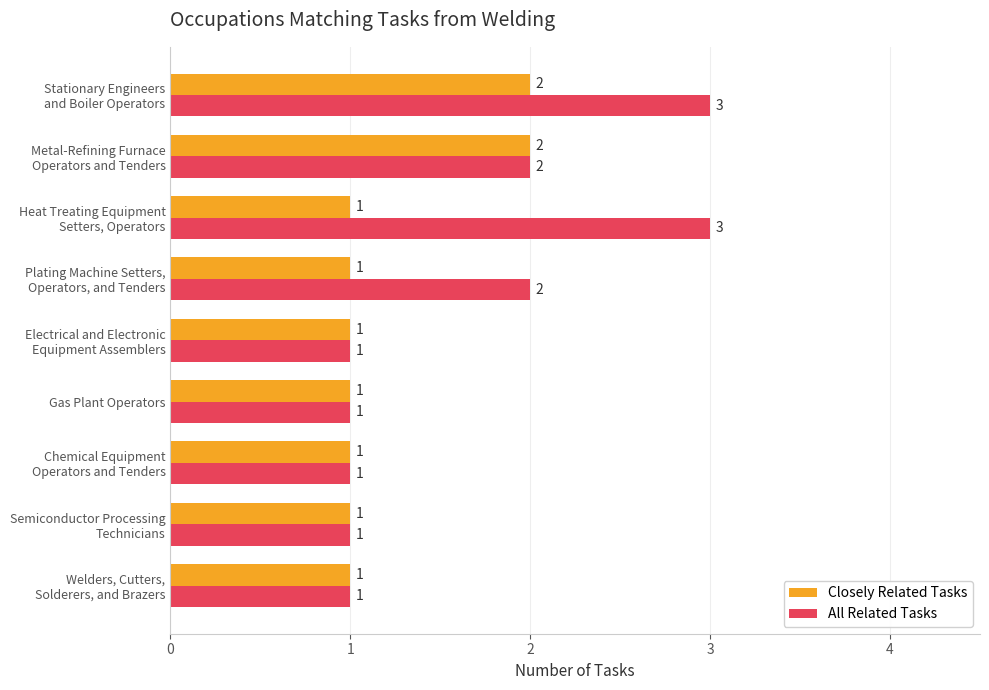

Rank the series by their maximum value, from highest to lowest.

All Related Tasks, Closely Related Tasks